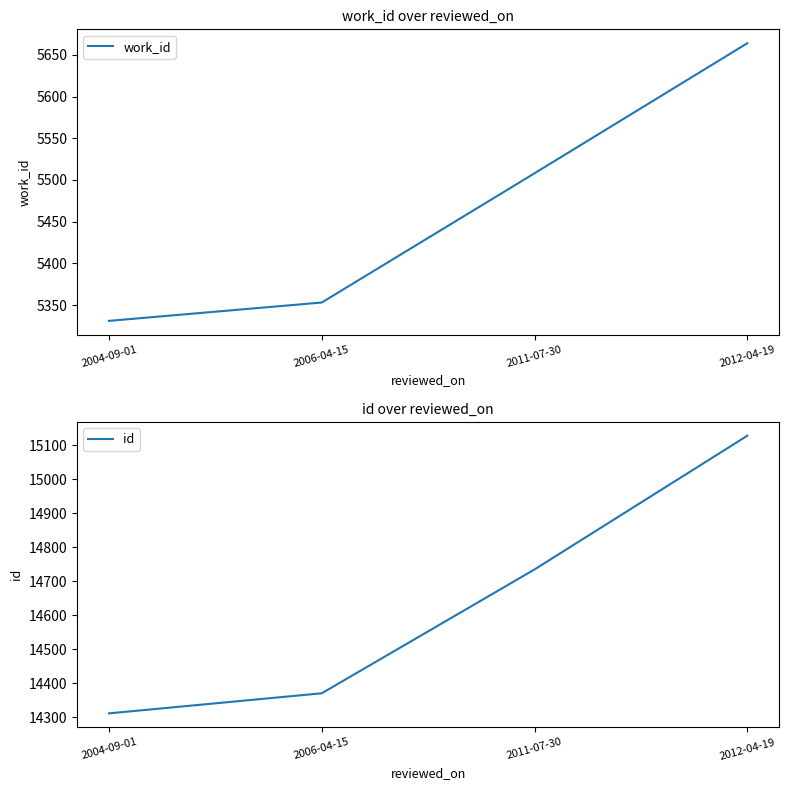

True or false: id has a value of 14735 at 2011-07-30.

True